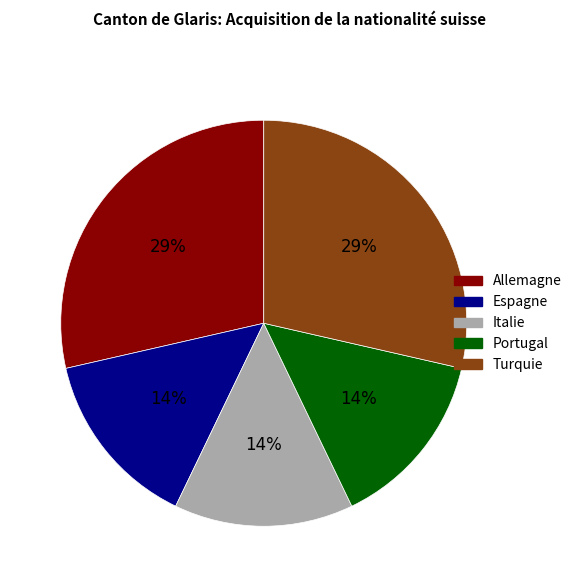

Is the sum of Espagne and Italie greater than half?

No